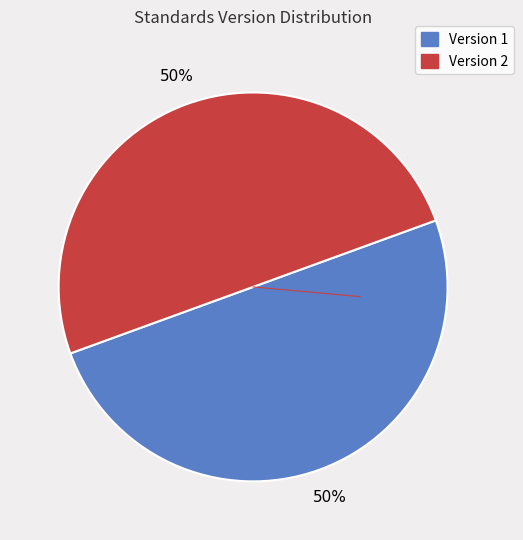

To the nearest percent, what is the average slice percentage?

50%